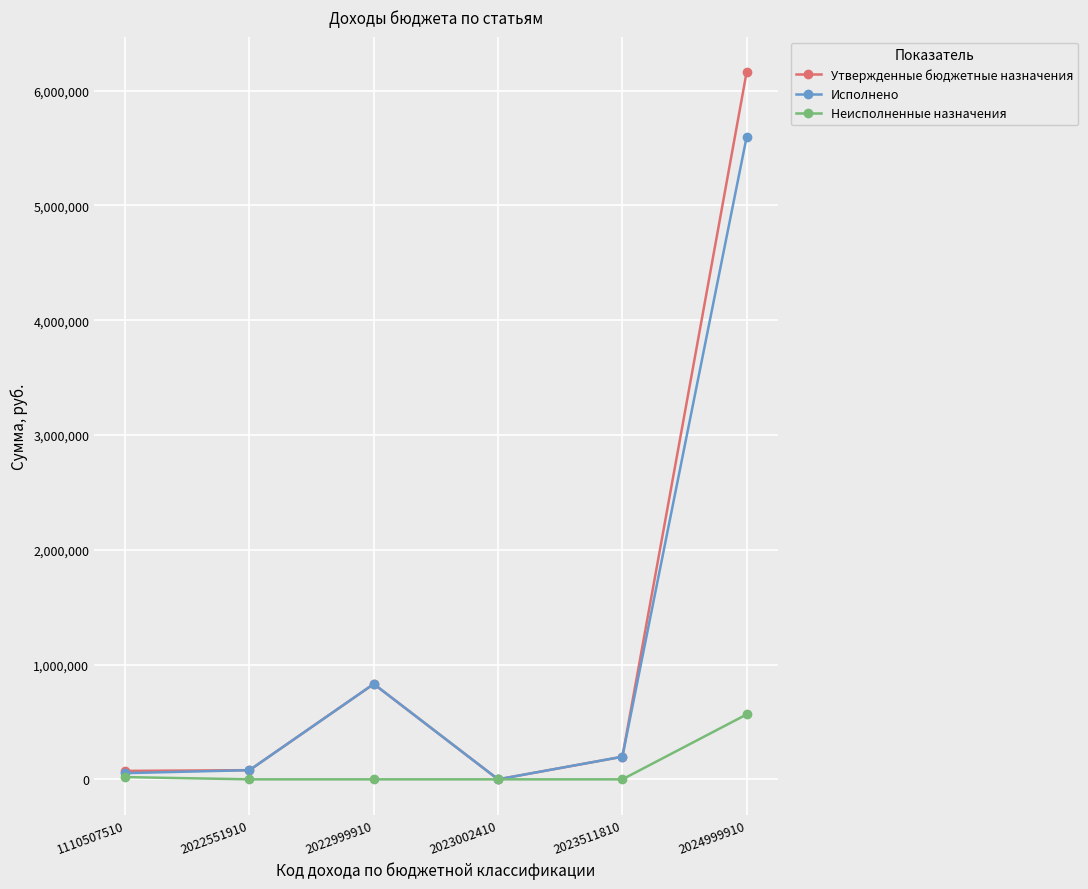

At which category is the sum across all series the highest?

2024999910